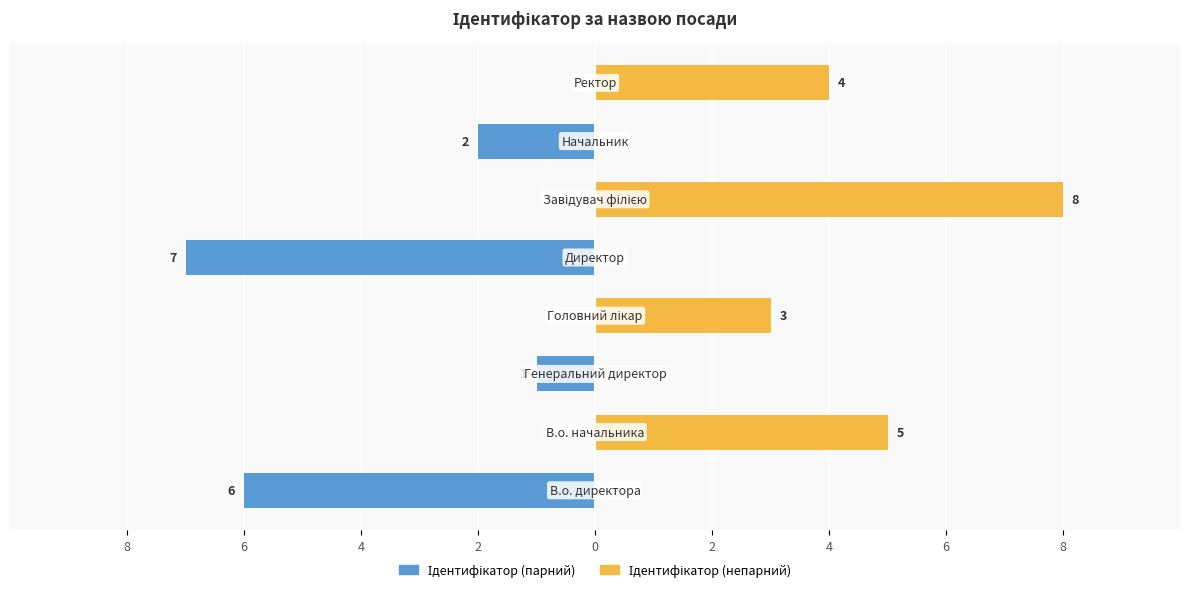

How many groups of bars are there?

8